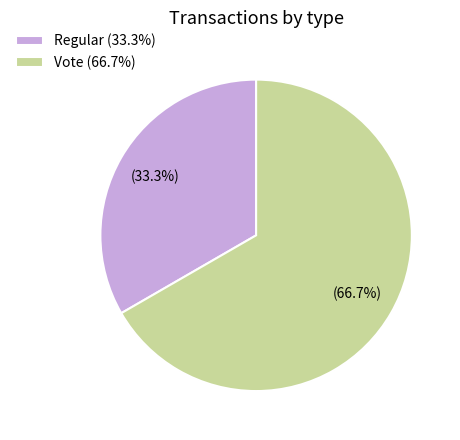

What is the total percentage of Vote and Regular?

100.0%